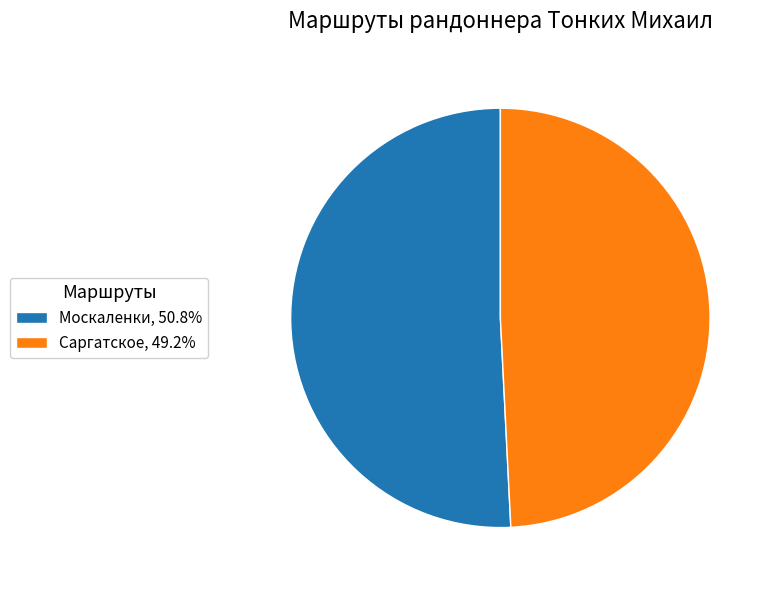

Combined, do Москаленки, 50.8% and Саргатское, 49.2% account for over 50%?

Yes